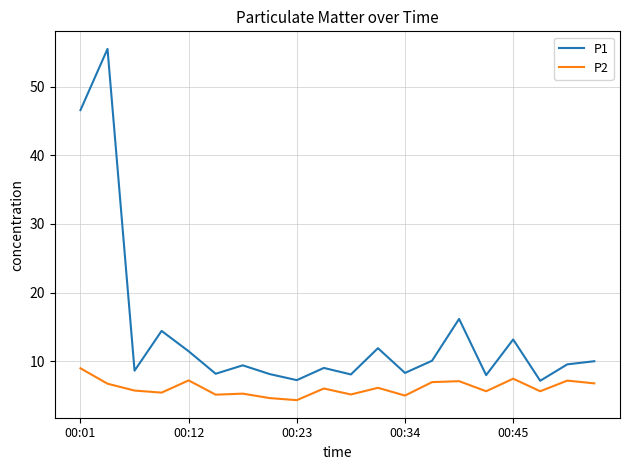

How many lines are shown in the chart?

2